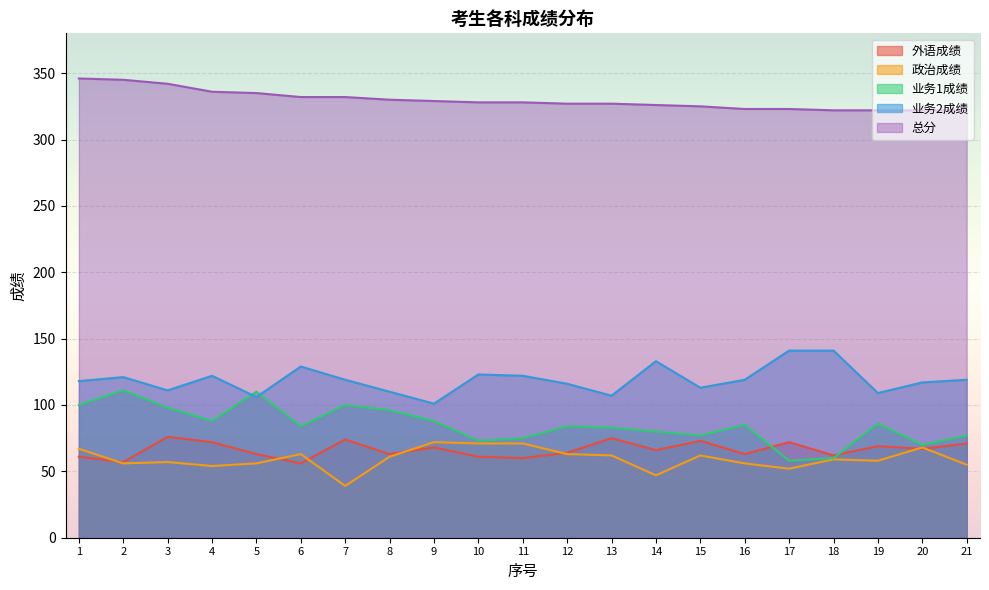

What is the total value across all series at 4?

672